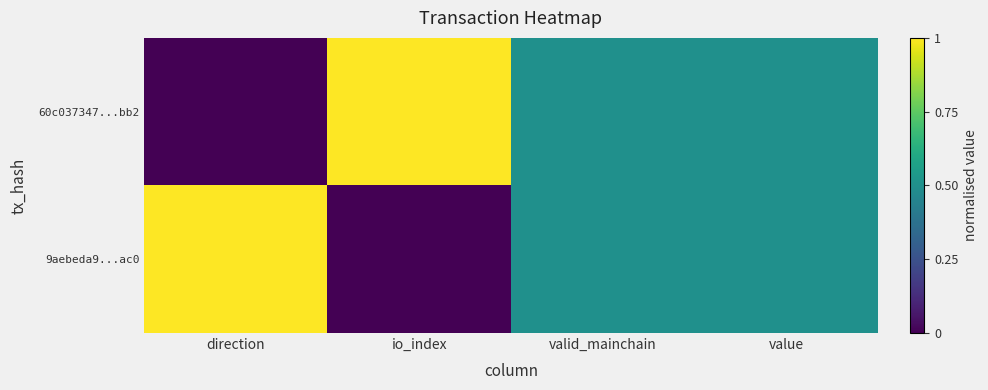

At how many categories does at least one series exceed 0?

4